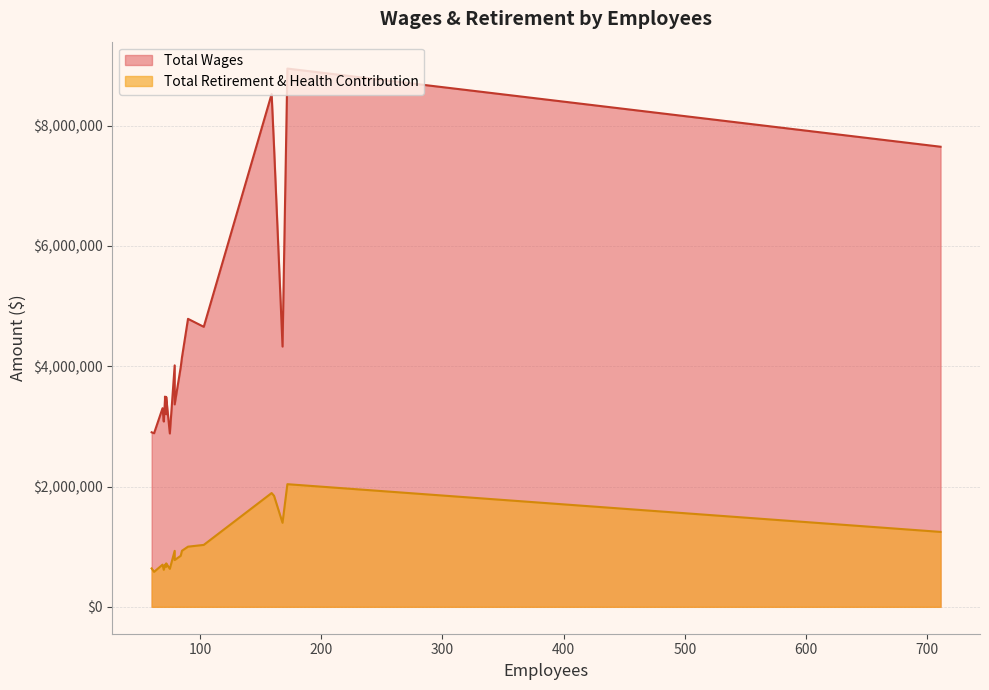

What is the total value across all series at 85?

5076607